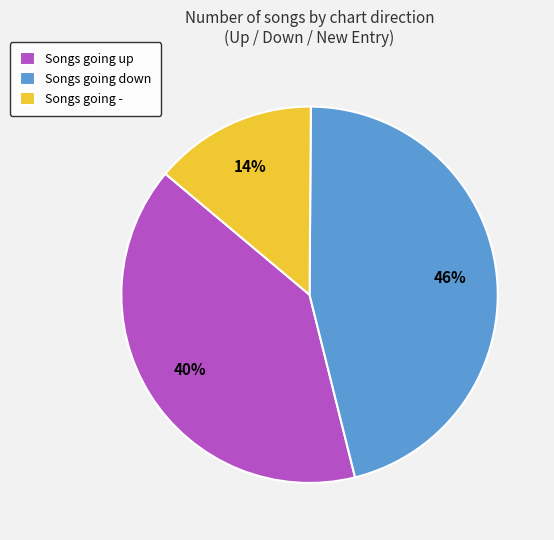

True or false: Songs going down accounts for 52% of the total.

False